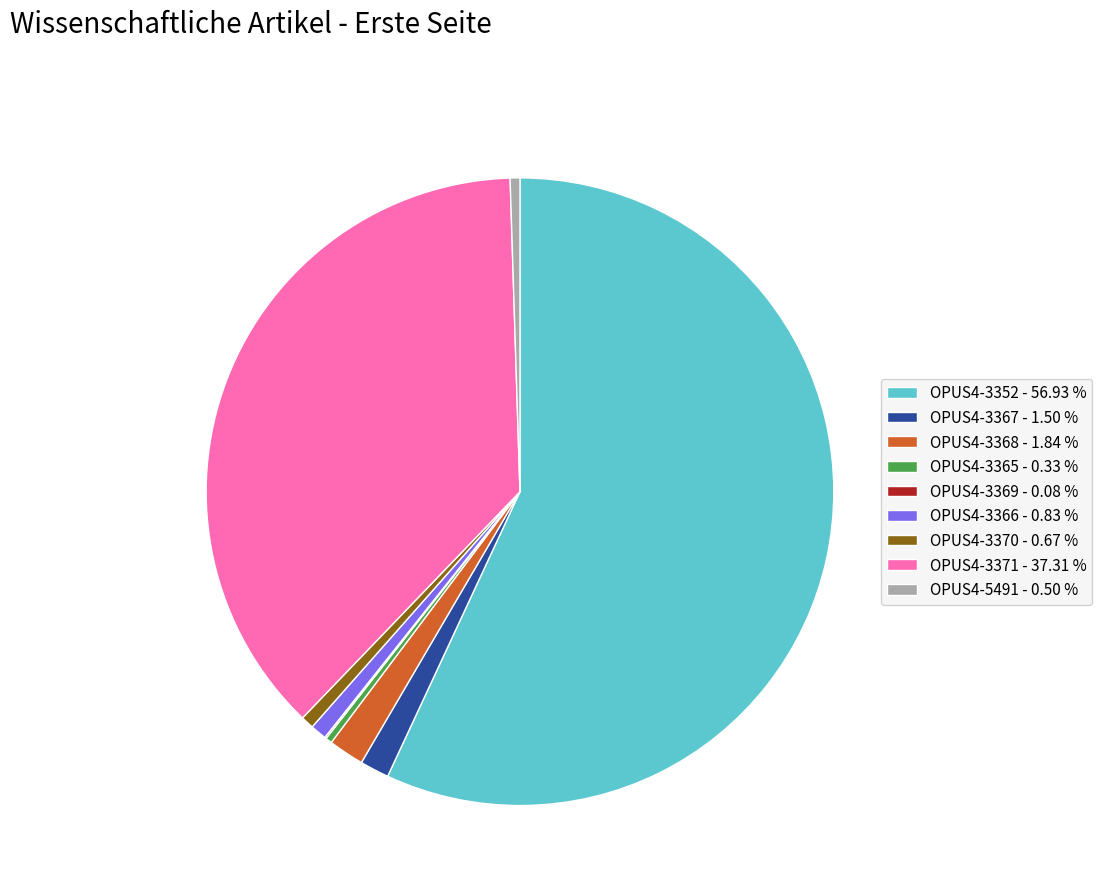

Approximately how many times larger is the value at OPUS4-3370 - 0.67 % compared to OPUS4-3367 - 1.50 %?

0.4